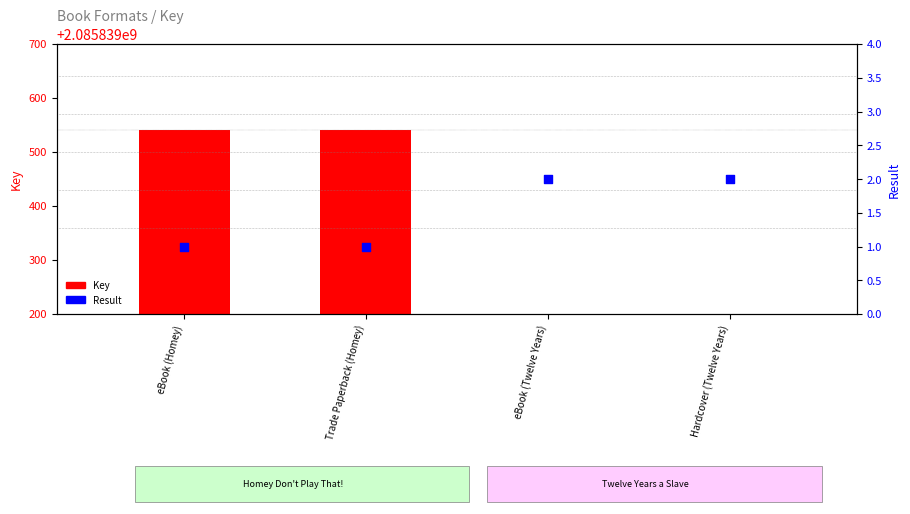

Is the value of Result at eBook (Twelve Years) greater than the value of Key at Trade Paperback (Homey)?

No